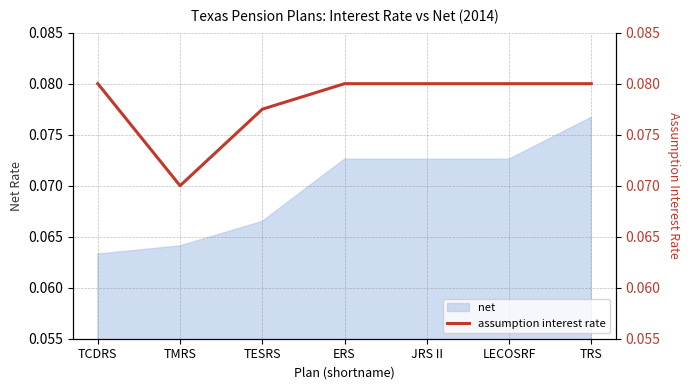

How many interior local valleys (lower than both neighbors) does the data have?

1